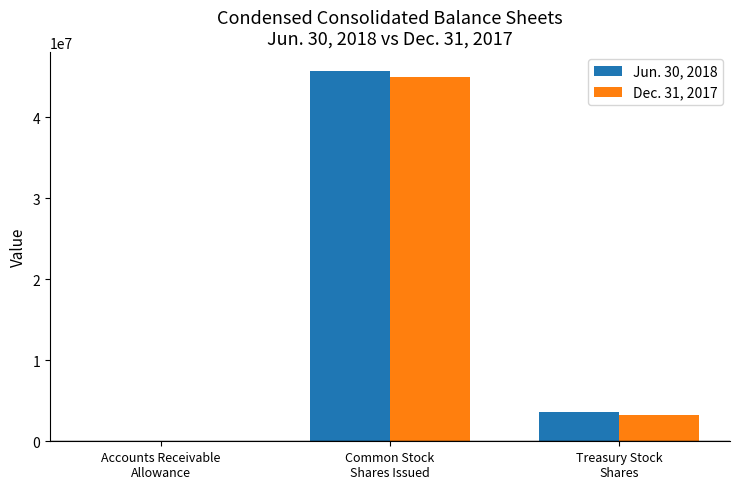

What is the spread (max minus min) of values at Treasury Stock
Shares?

371138